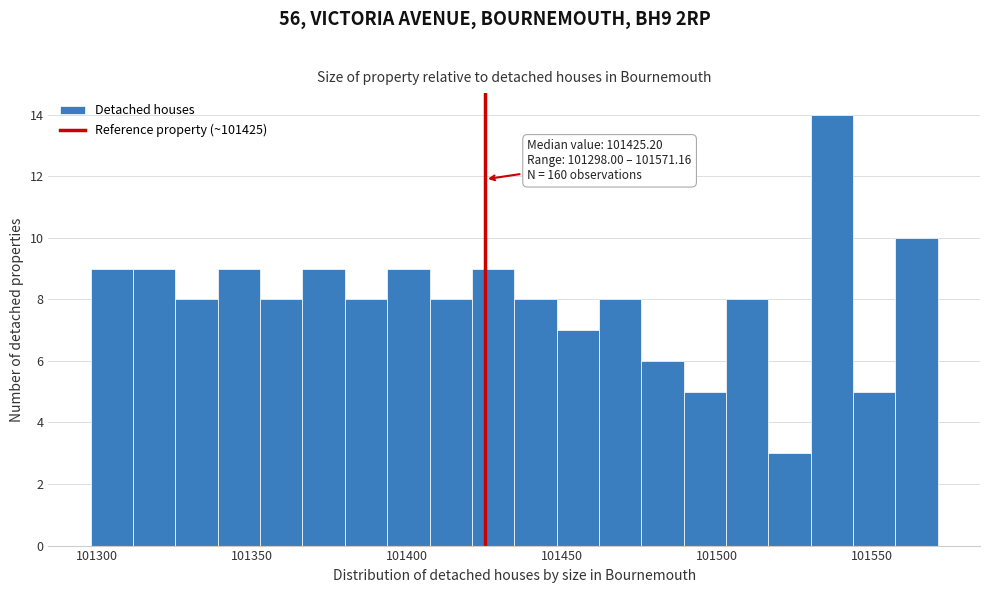

Around what value on the x-axis is the tallest bar? Give the approximate position of its centre, as read against the axis.

101535